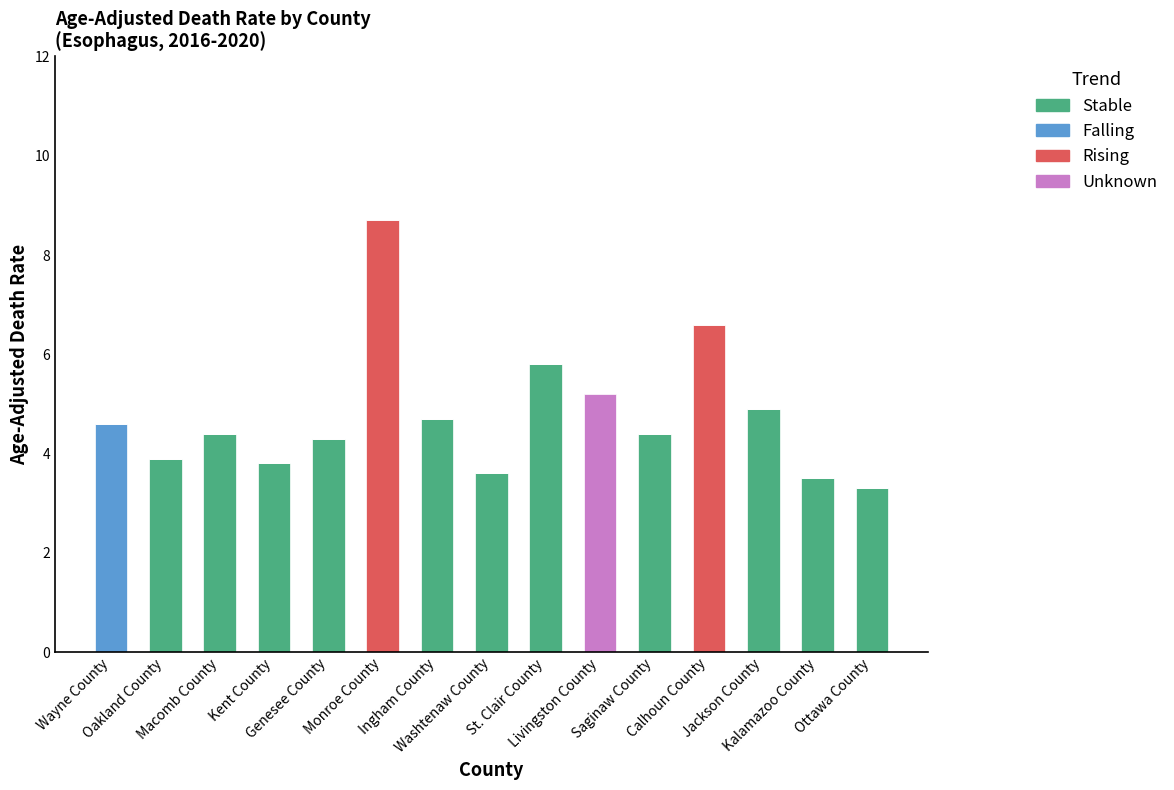

What is the difference between the second highest and second lowest values in the Rising series?

6.6